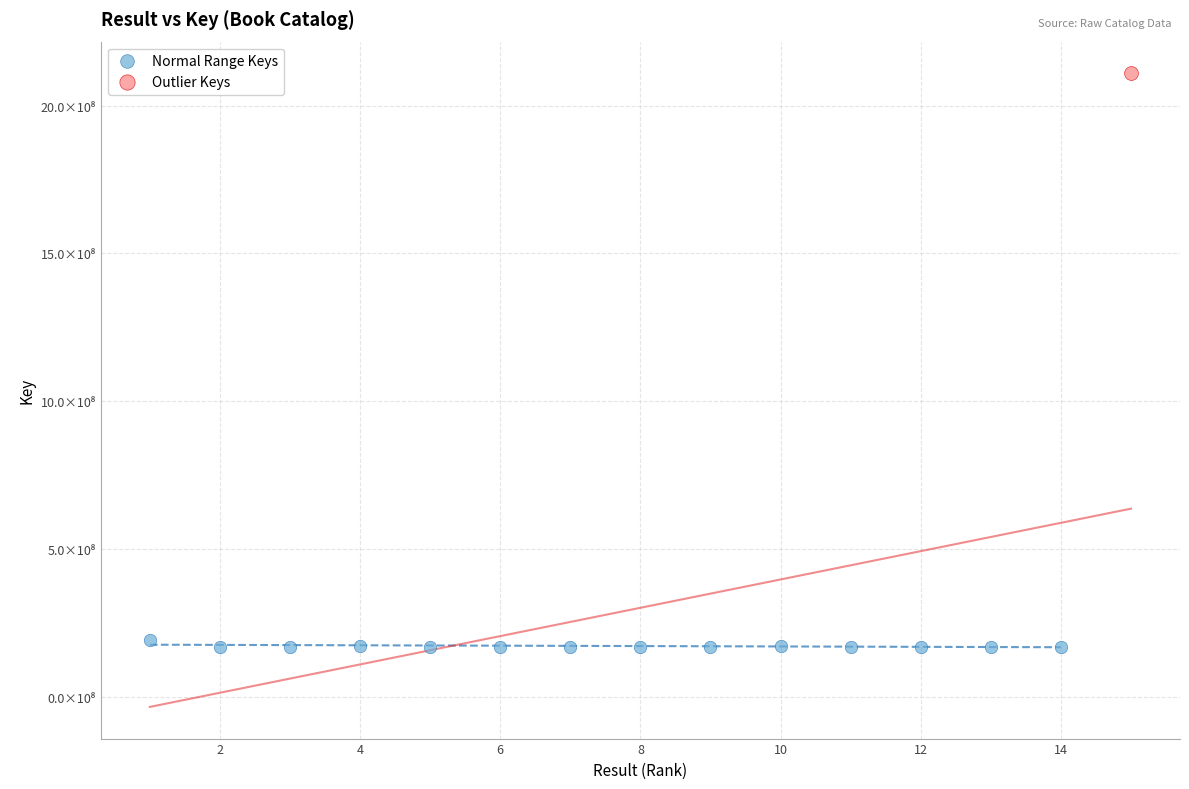

What are all the series names shown in the legend?

Normal Range Keys, Outlier Keys